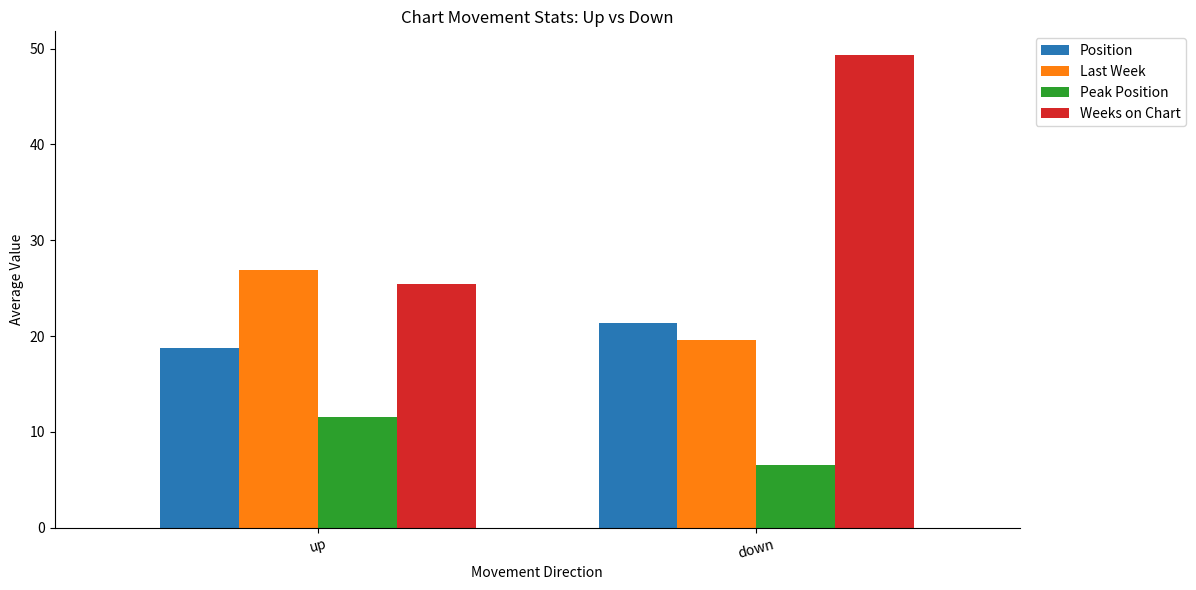

Which series has the largest total across all categories?

Weeks on Chart